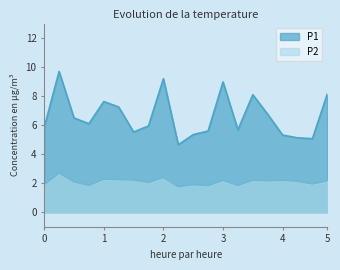

What is the minimum value shown in the chart?

1.8